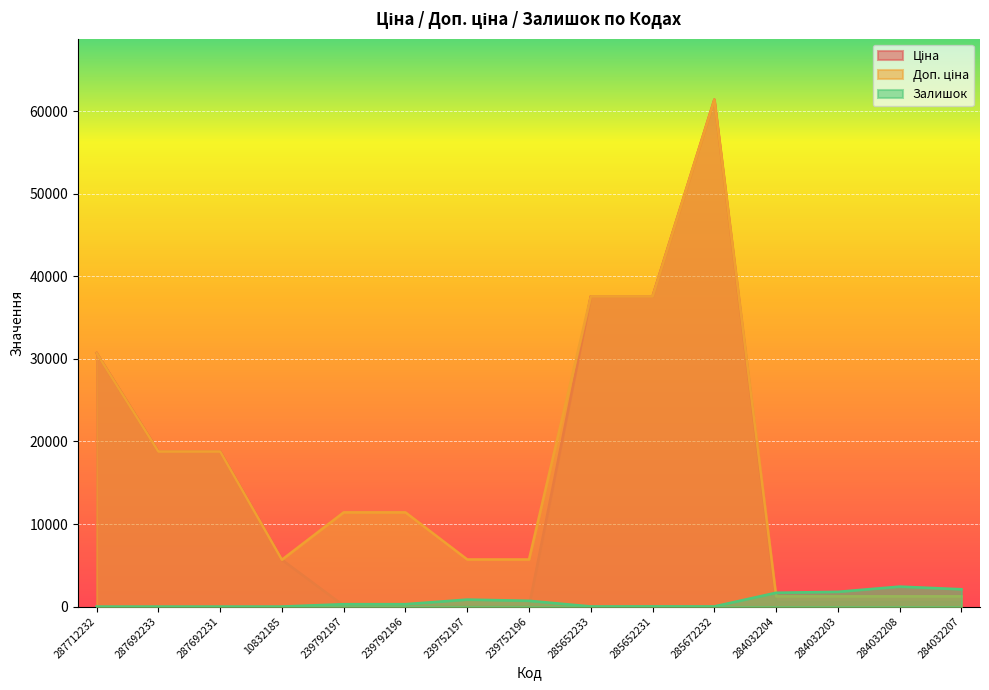

At which label is Ціна closest to 30745?

287712232